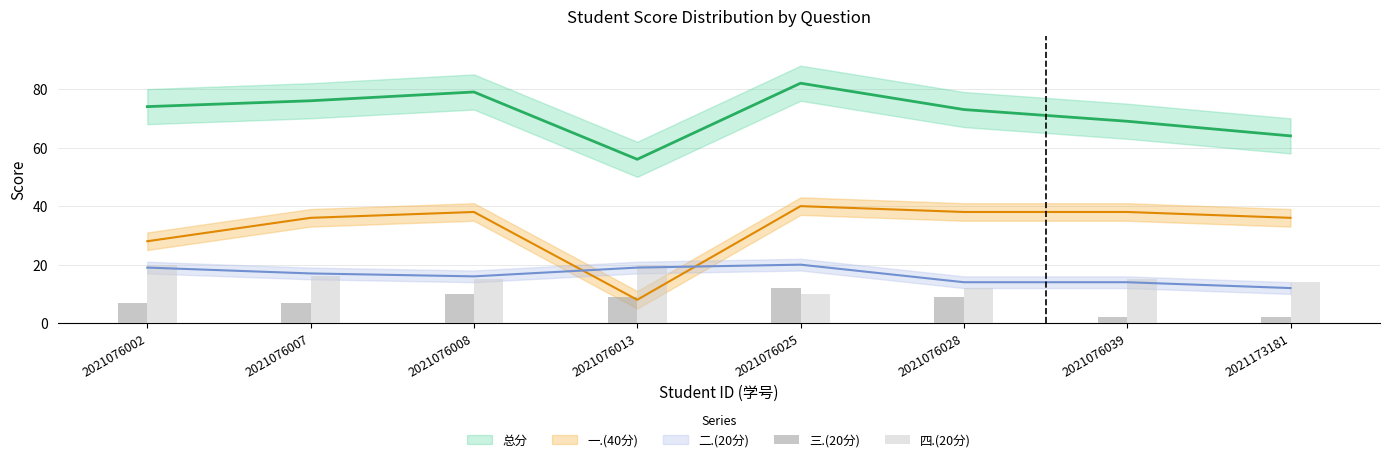

At which category does the chart reach its minimum across all series?

2021076039